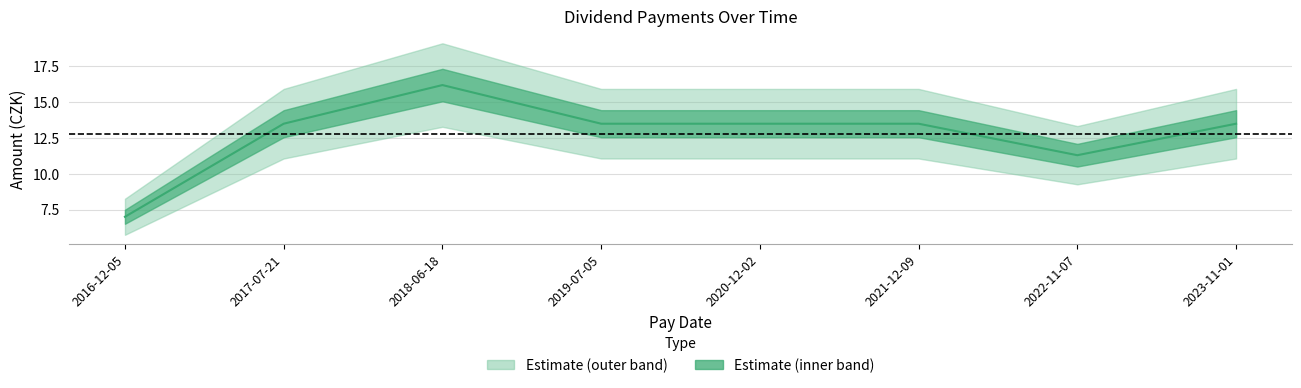

The value at 2022-11-07 is 7.2. True or false?

False